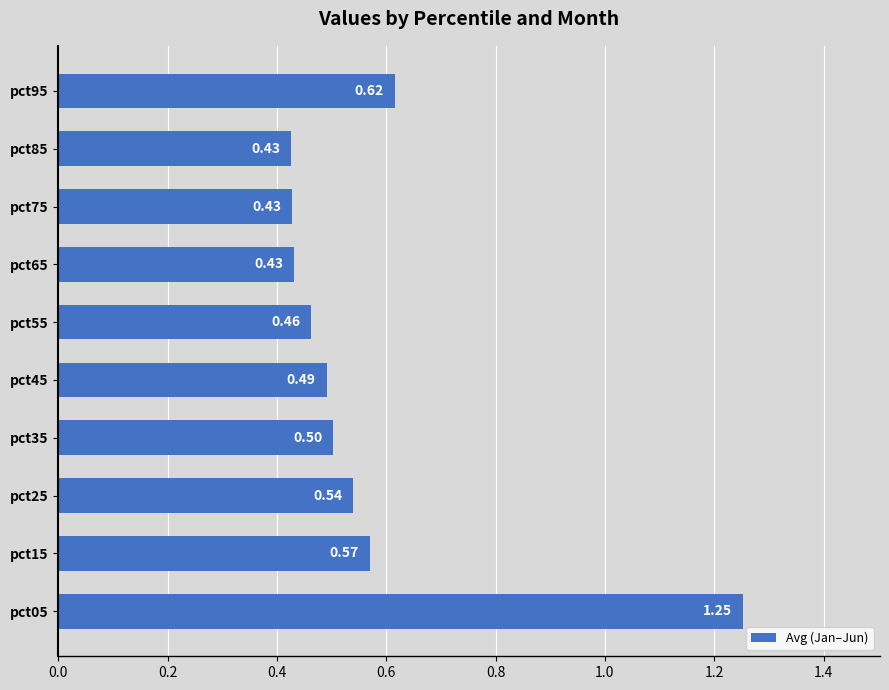

What is the sum of all values?

5.7